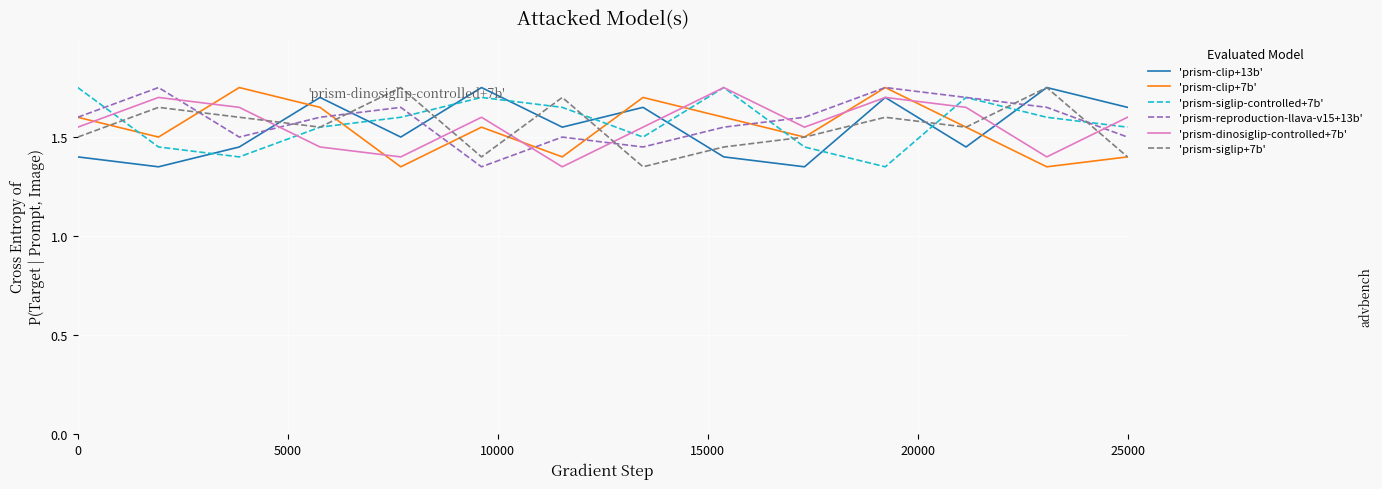

Count the number of data series in this chart.

6